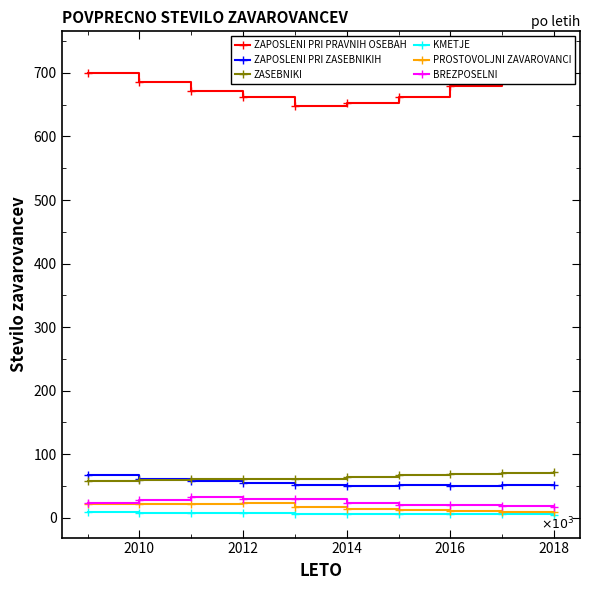

The ZASEBNIKI series shows 68654 at 2016. True or false?

True